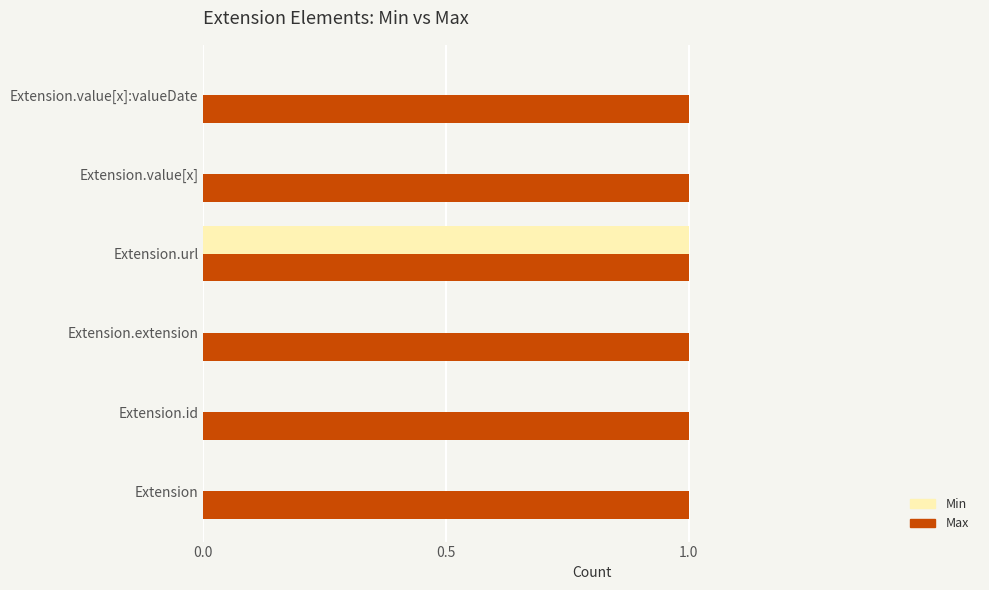

Count the number of data series in this chart.

2